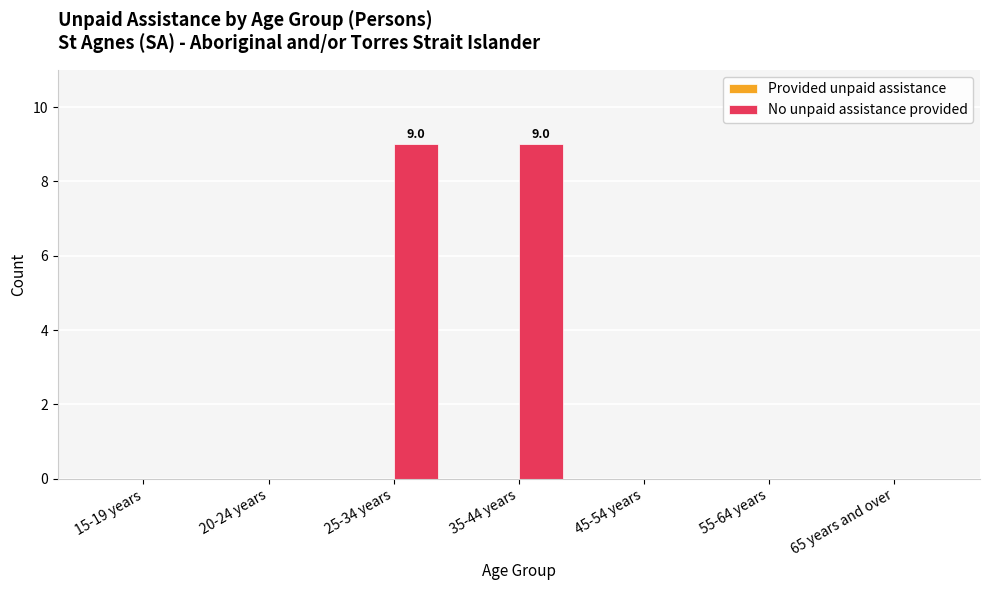

What is the change in value from 15-19 years to 35-44 years?

+9